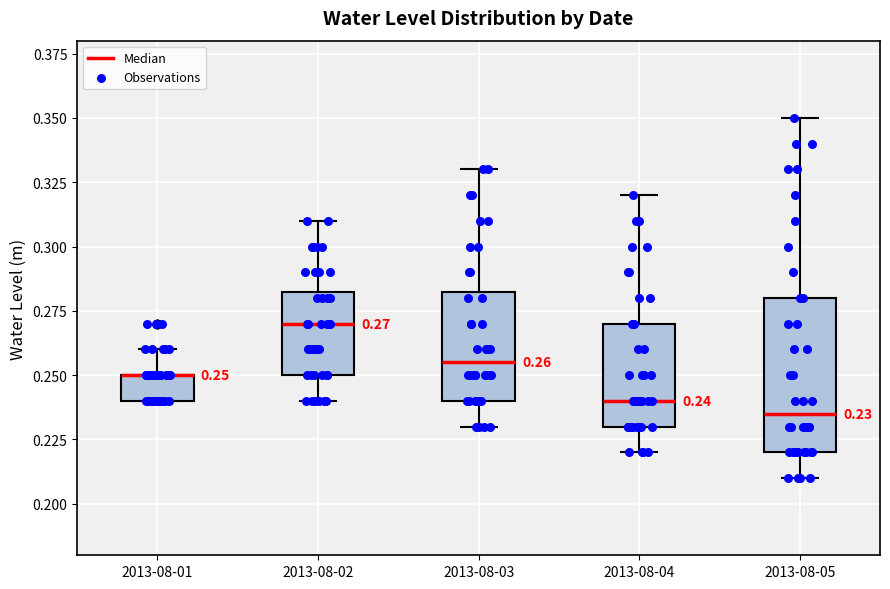

Which box is the tallest, from its lower edge to its upper edge?

2013-08-05